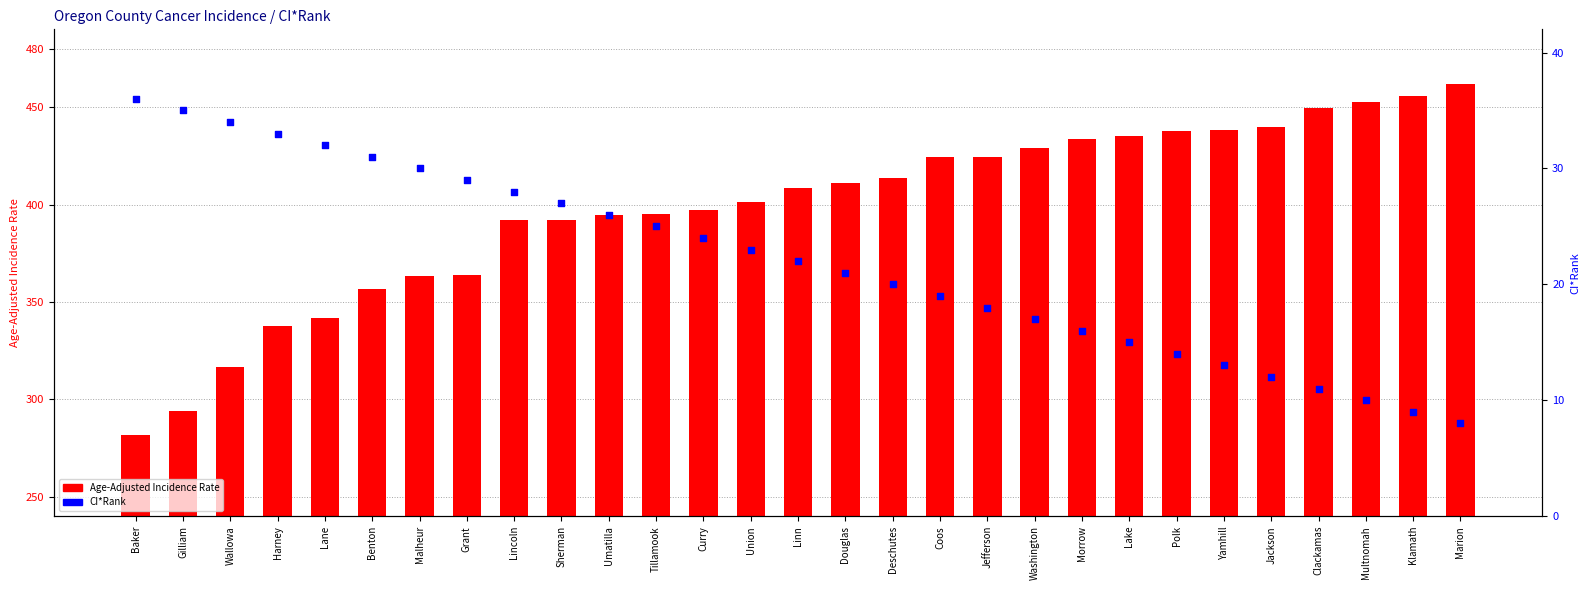

Is the value of Age-Adjusted Incidence Rate at Malheur greater than the value of CI*Rank at Linn?

Yes